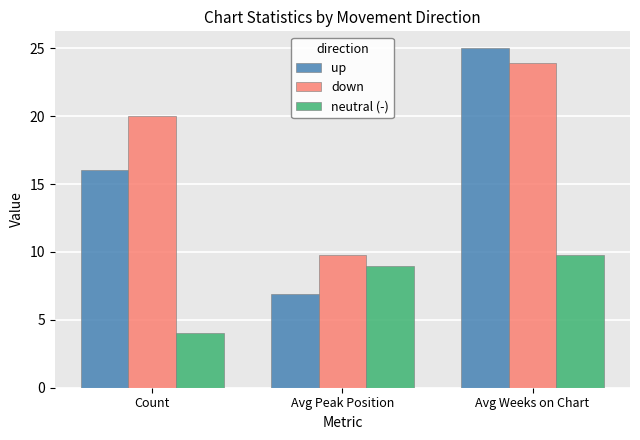

What is the approximate value of down at Count?

20.0